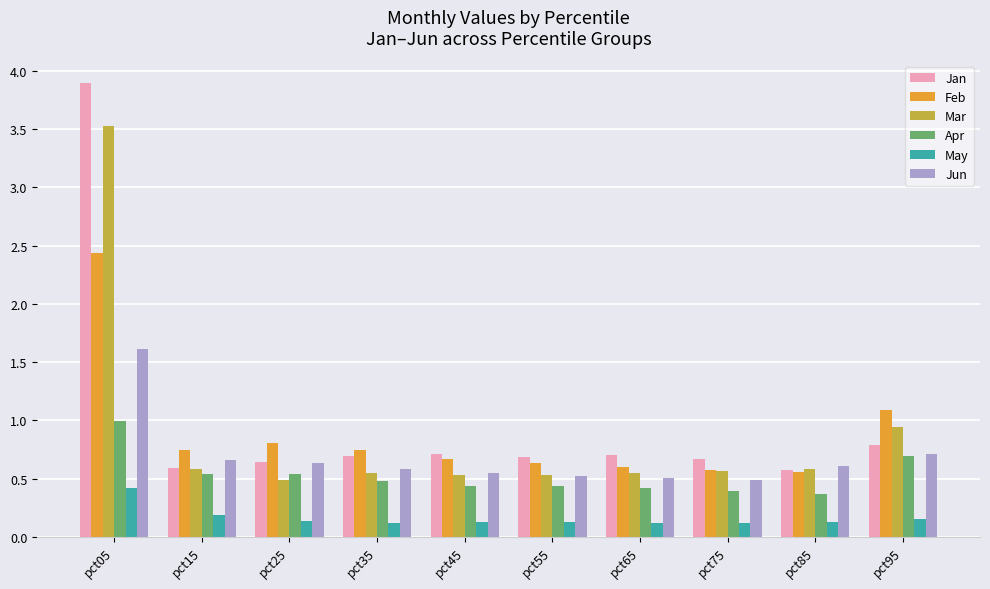

At which label does Feb reach its peak?

pct05